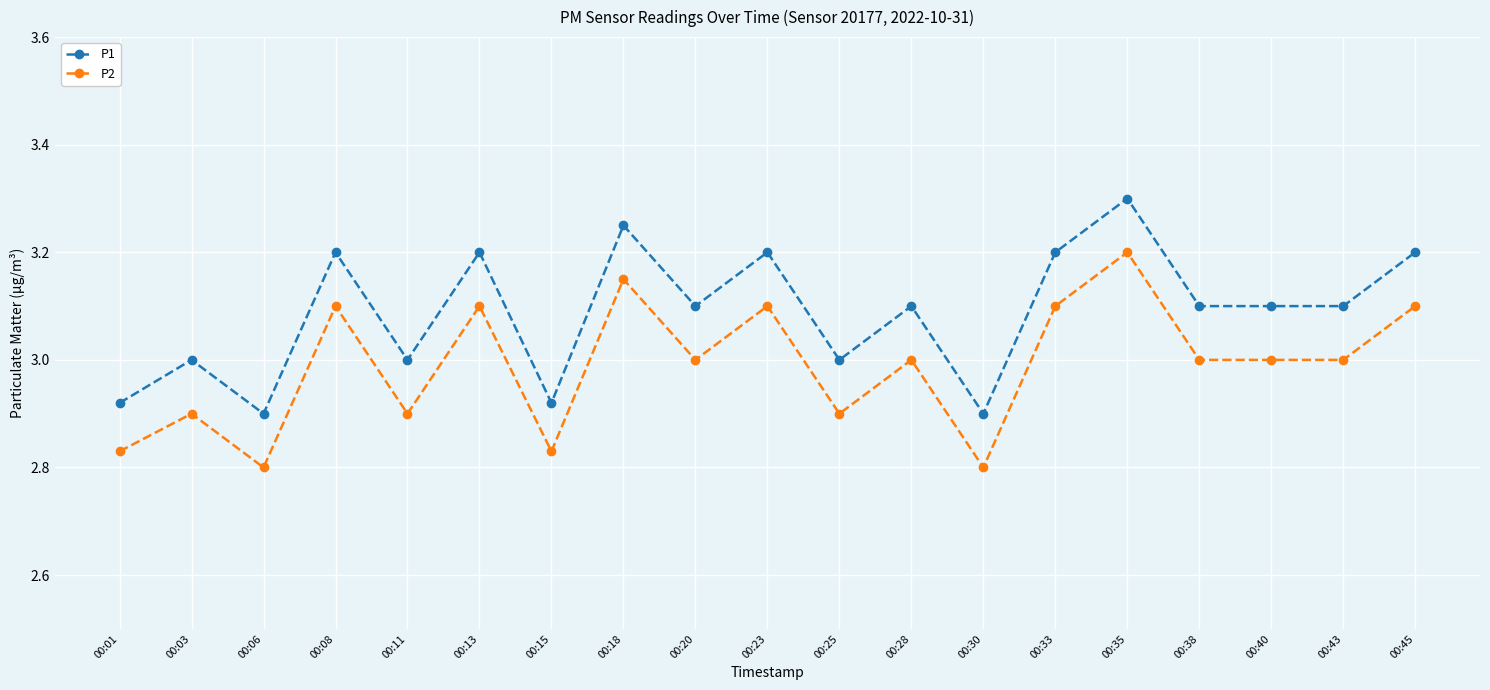

How many categories are shown in the chart?

19